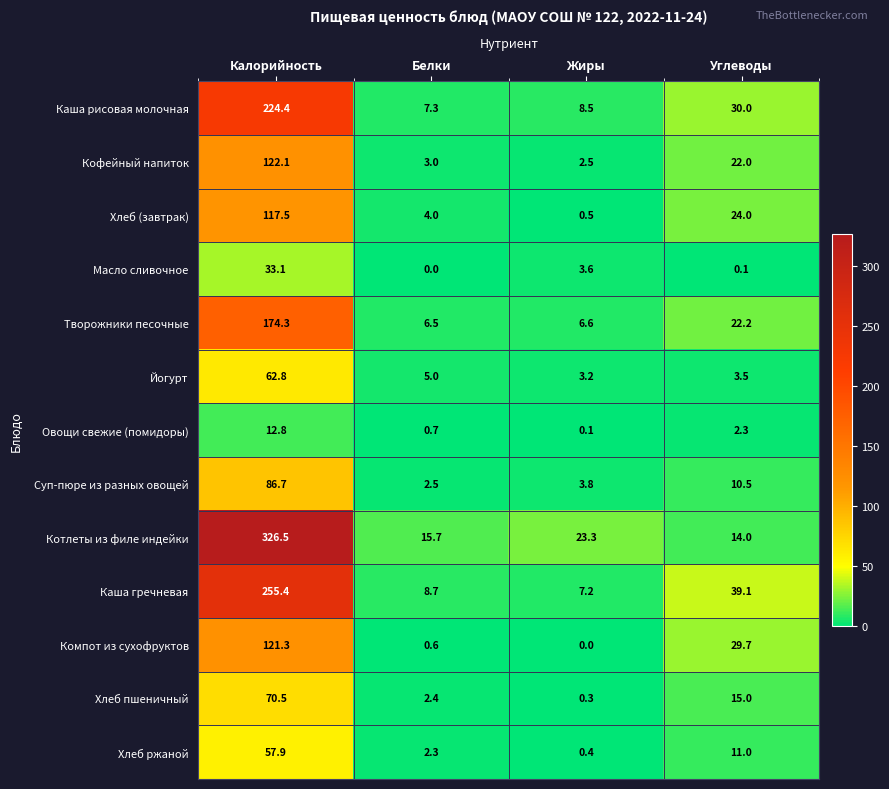

Which series has the widest spread of values?

Котлеты из филе индейки